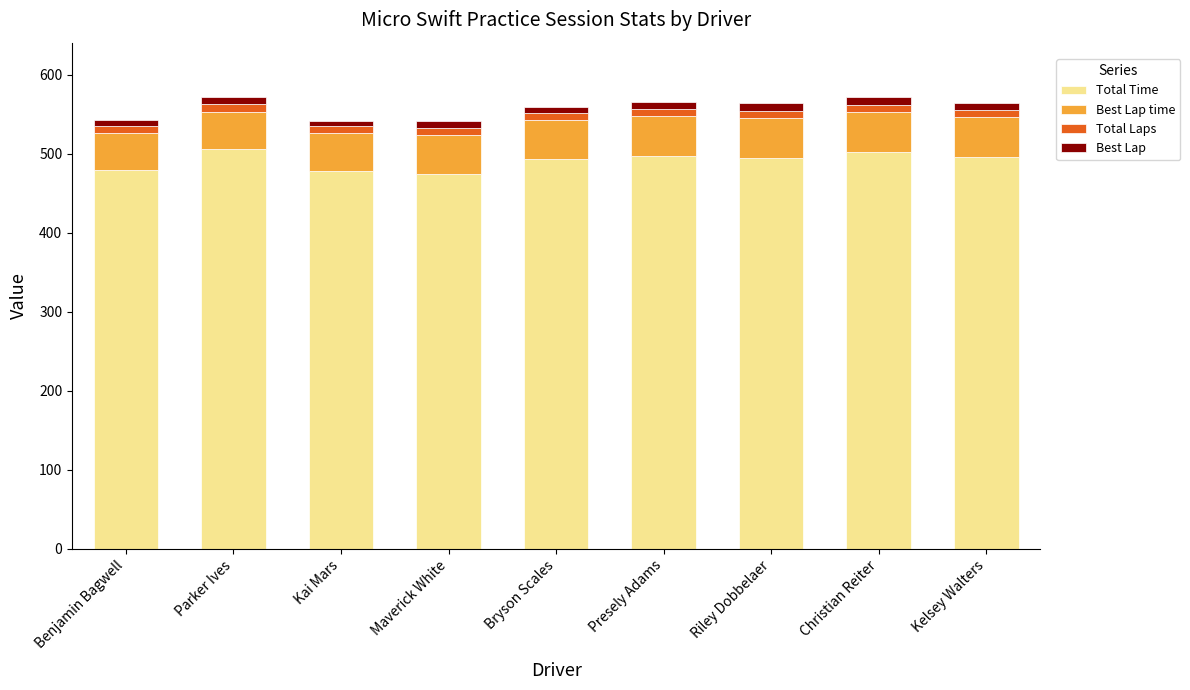

The value of Total Time at Christian Reiter is 288.4. True or false?

False